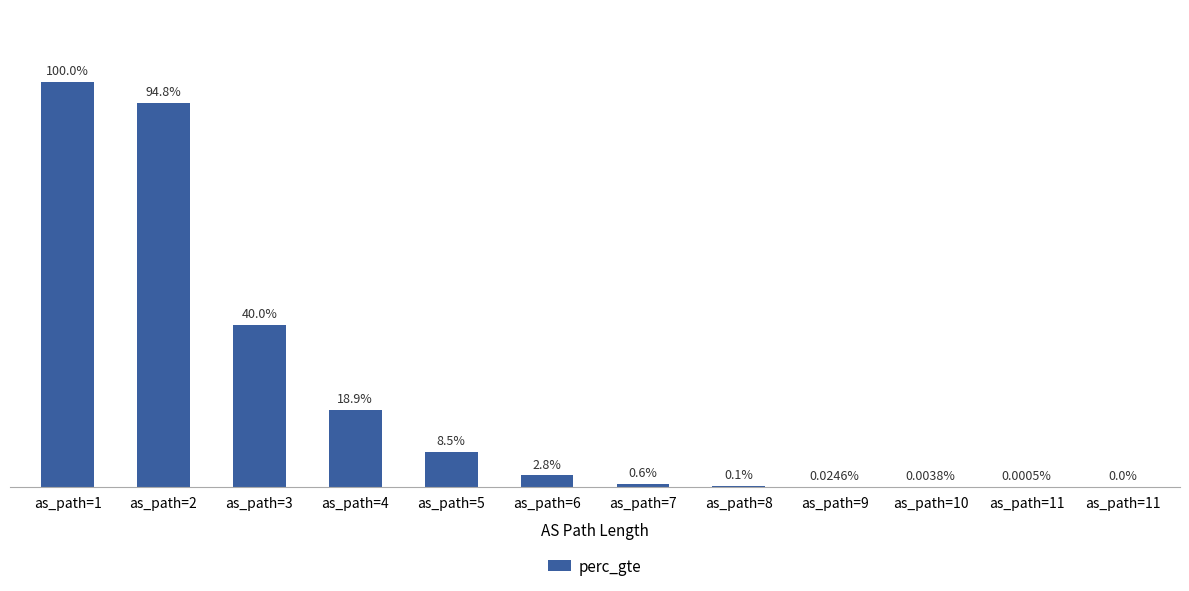

Reading left to right, list all the values displayed in this chart.

as_path=1=1.0	as_path=2=0.9	as_path=3=0.4	as_path=4=0.2	as_path=5=0.1	as_path=6=0.0	as_path=7=0.0	as_path=8=0.0	as_path=9=0.0	as_path=10=0.0	as_path=11=0.0	as_path=11=0.0